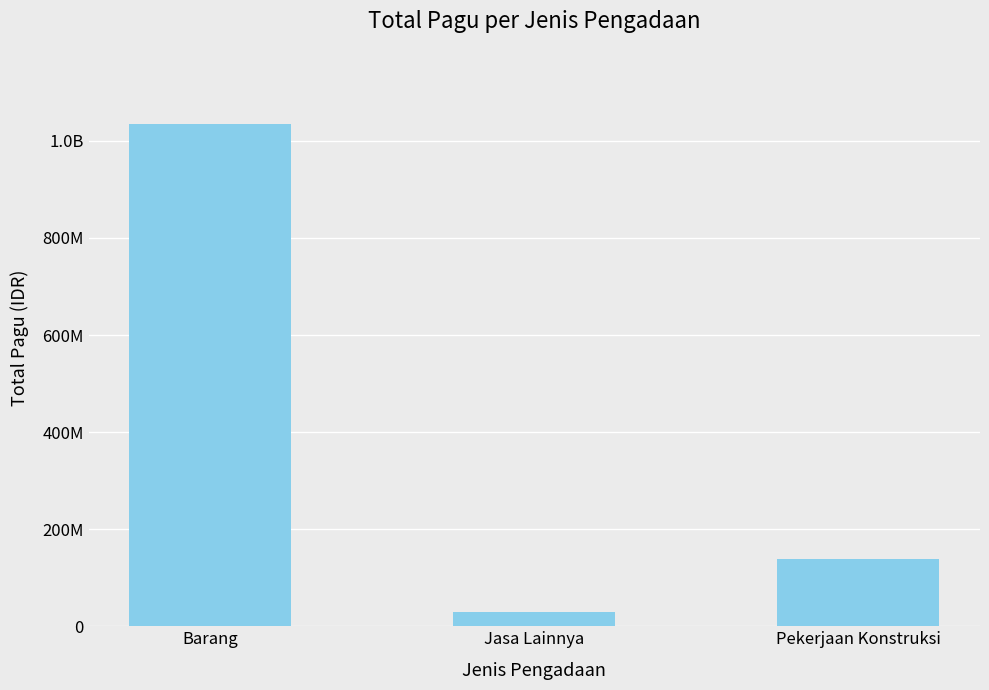

Reading left to right, list all the values displayed in this chart.

Barang=1034432500	Jasa Lainnya=30000000	Pekerjaan Konstruksi=137900000